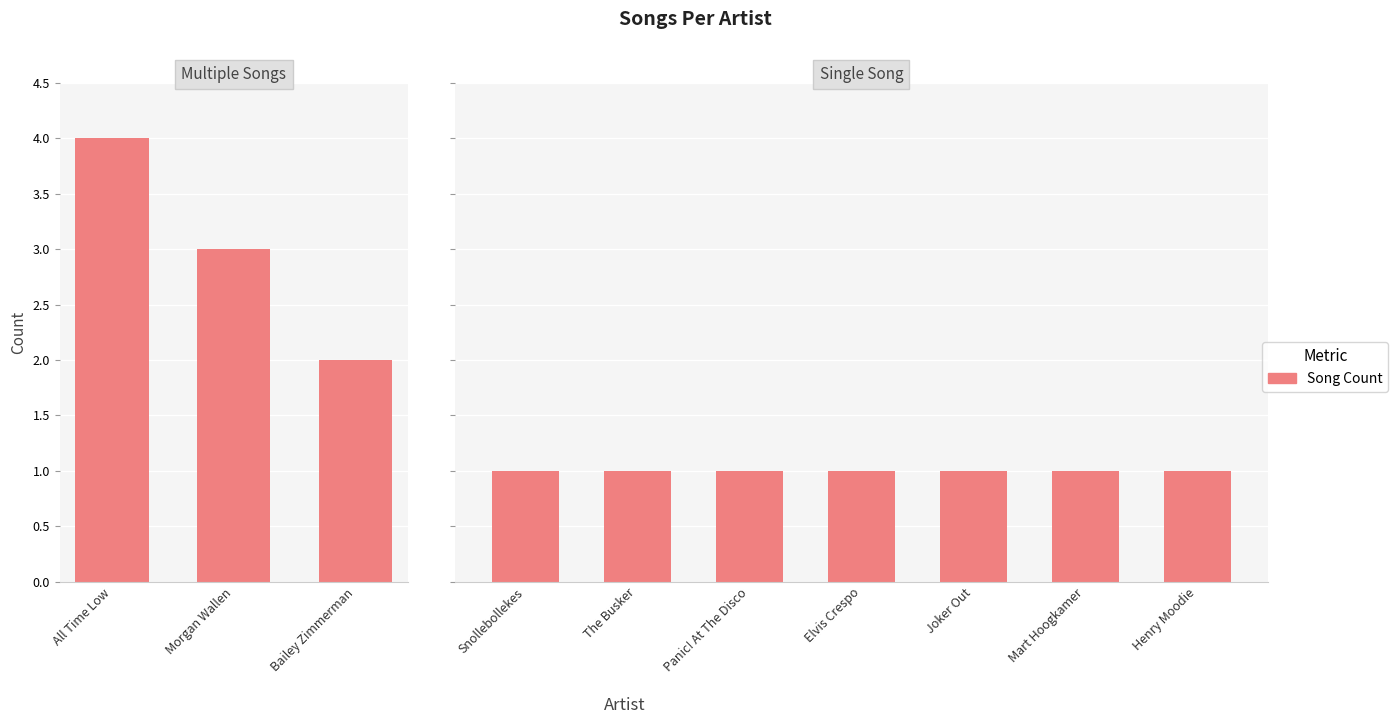

What is the sum of all values?

16